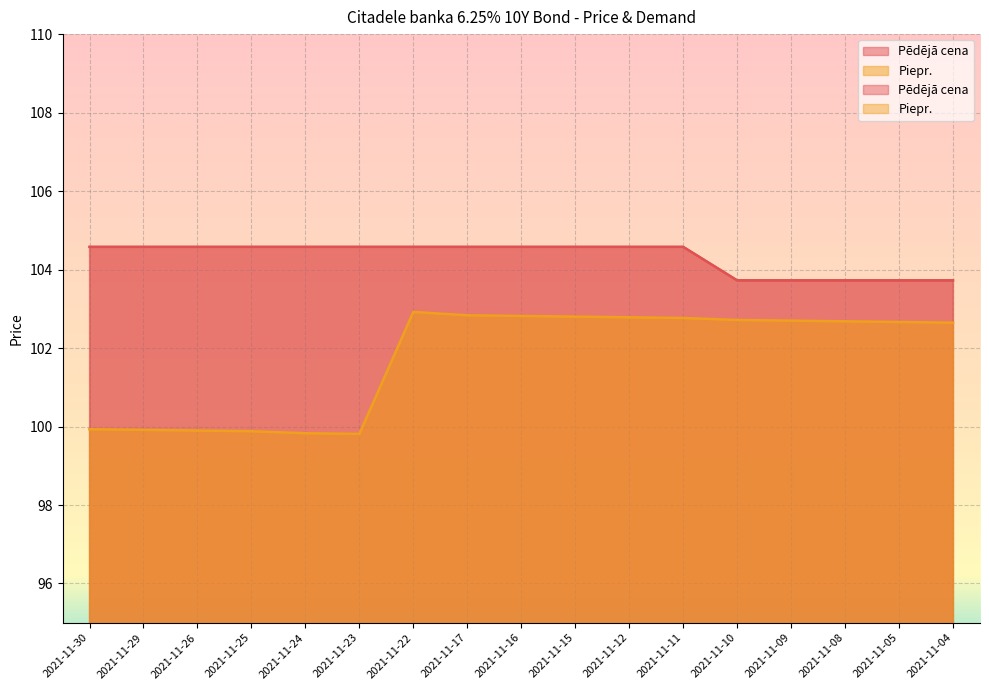

How many categories are shown in the chart?

17